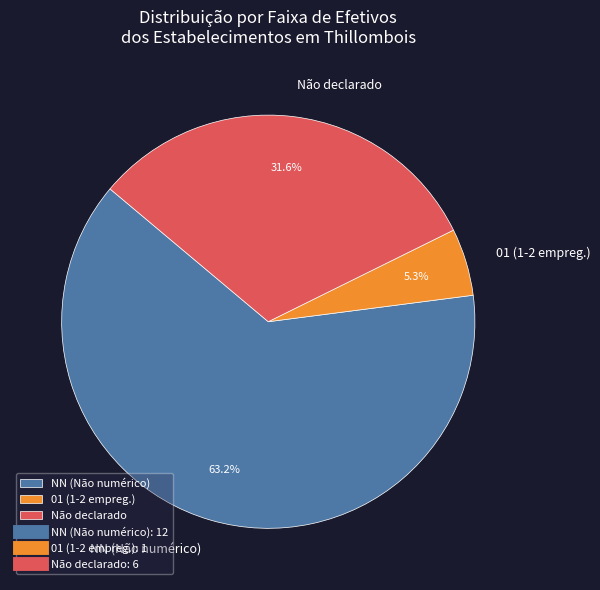

Is the sum of NN (Não numérico) and 01 (1-2 empreg.) greater than half?

Yes